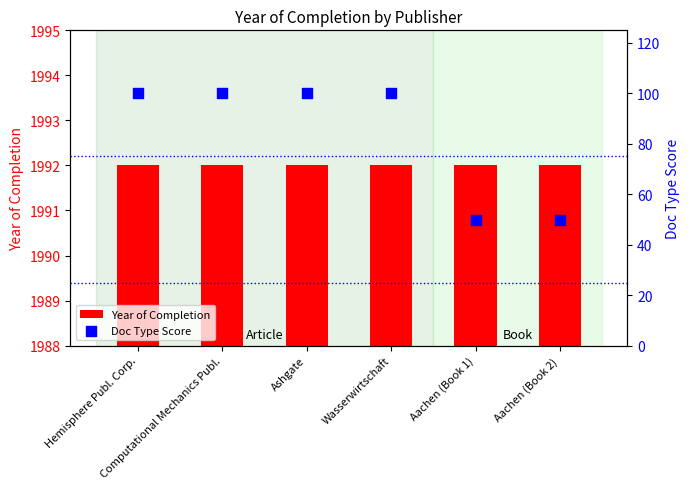

What are all the series names shown in the legend?

Year of Completion, Doc Type Score